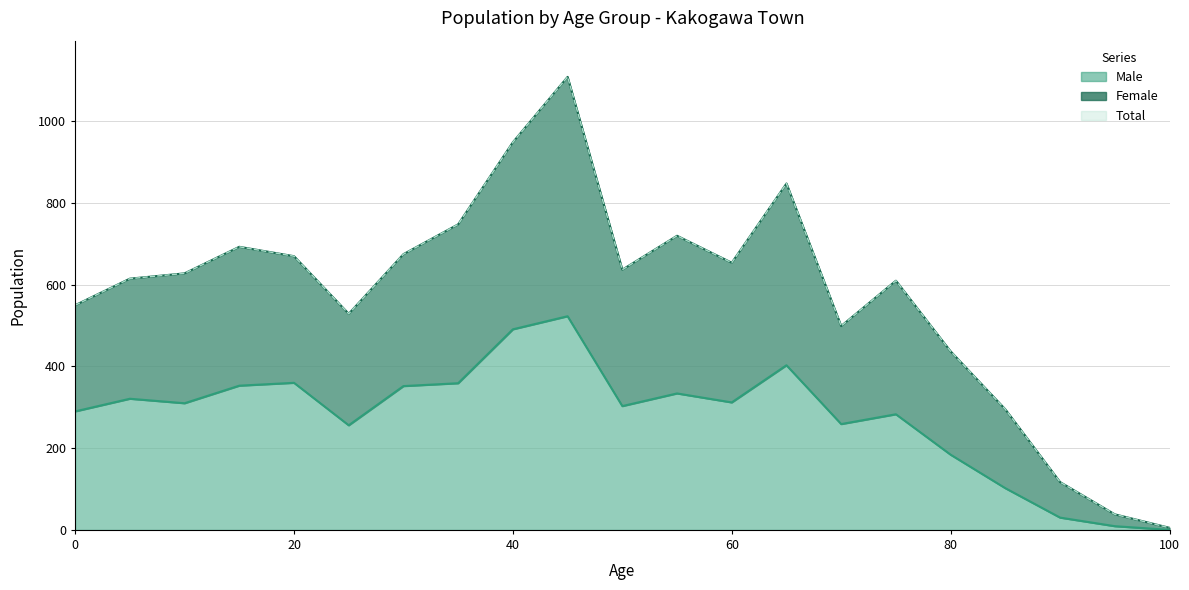

The Female series shows 422 at 40. True or false?

False